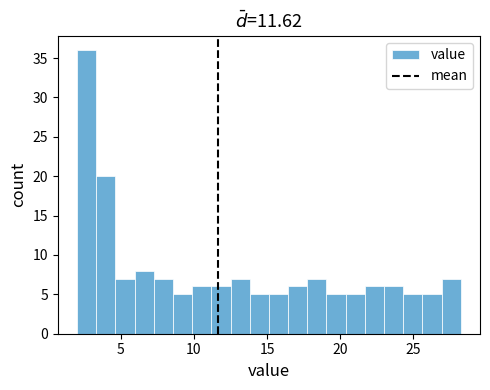

Read against the x-axis, roughly where is the centre of the tallest bar?

2.5